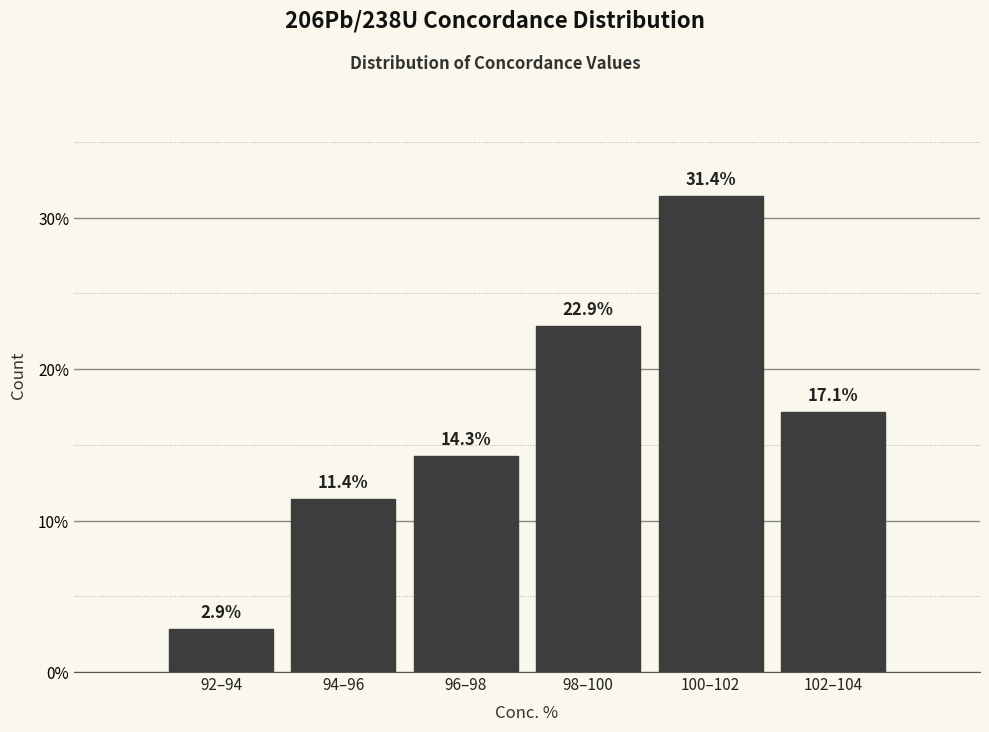

Reading left to right, extract all data points from this chart.

2.9	11.4	14.3	22.9	31.4	17.1